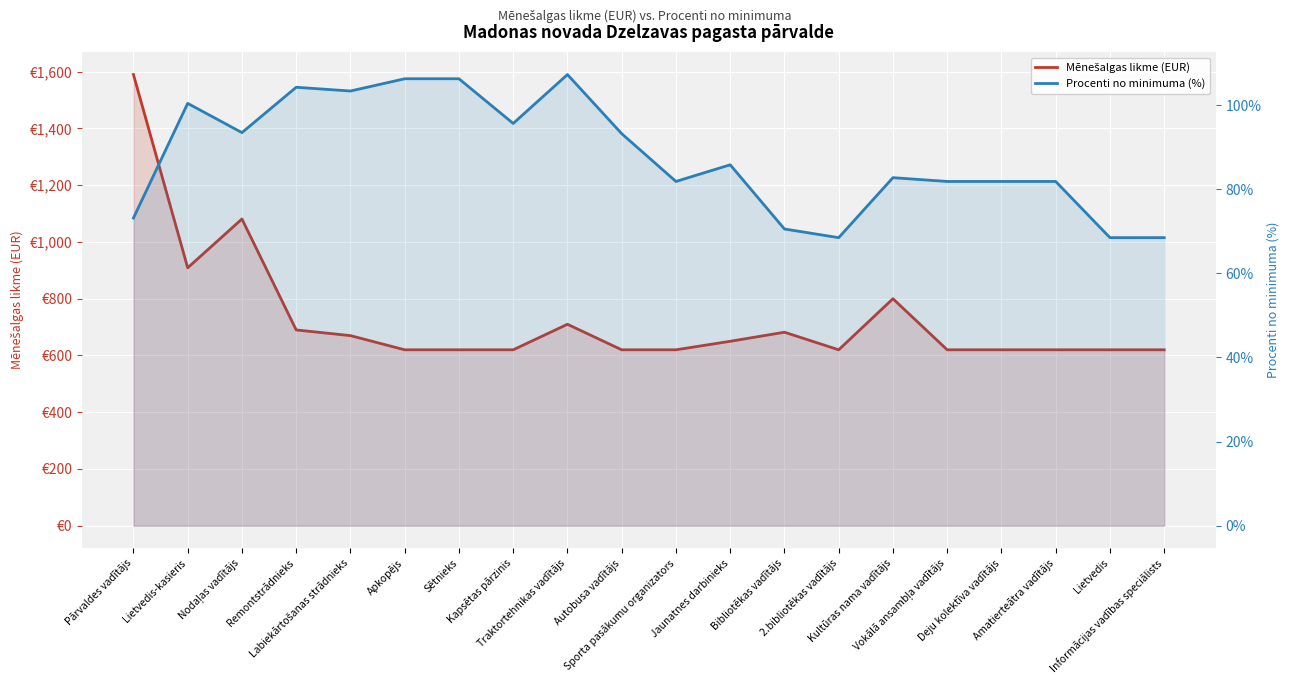

What is the total value across all series at Traktortehnikas vadītājs?

817.2